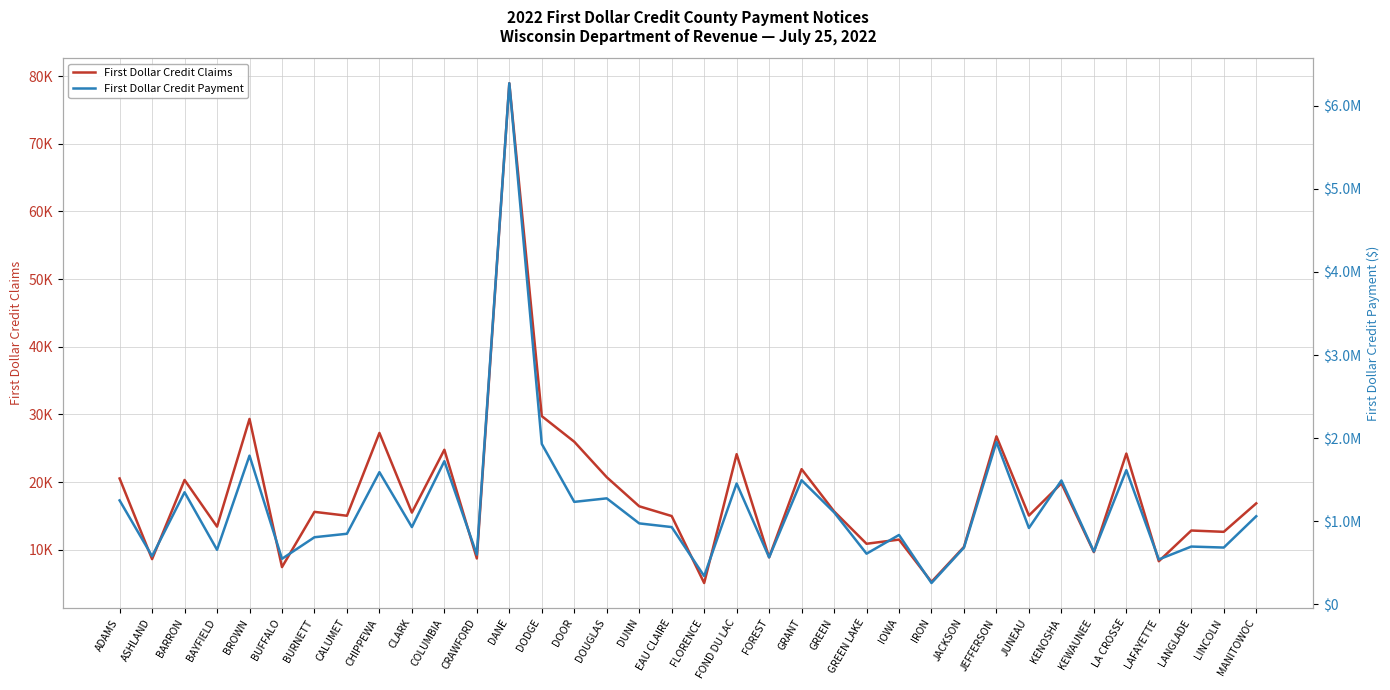

What is the smallest value displayed?

5079.0